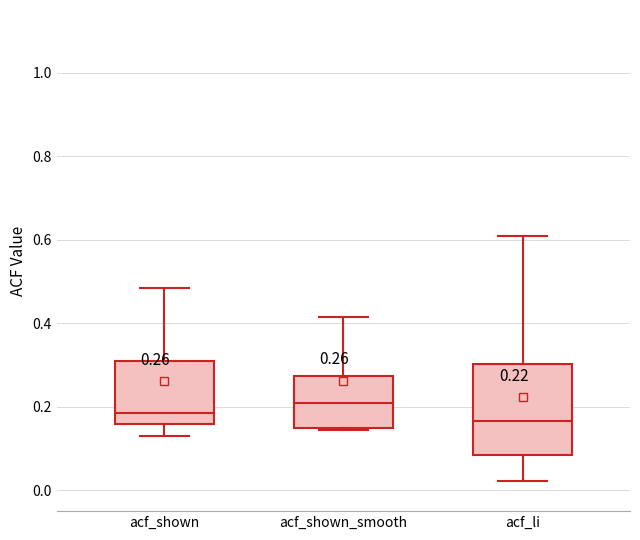

Comparing the boxes themselves (not the whiskers), which one is the tallest?

acf_li